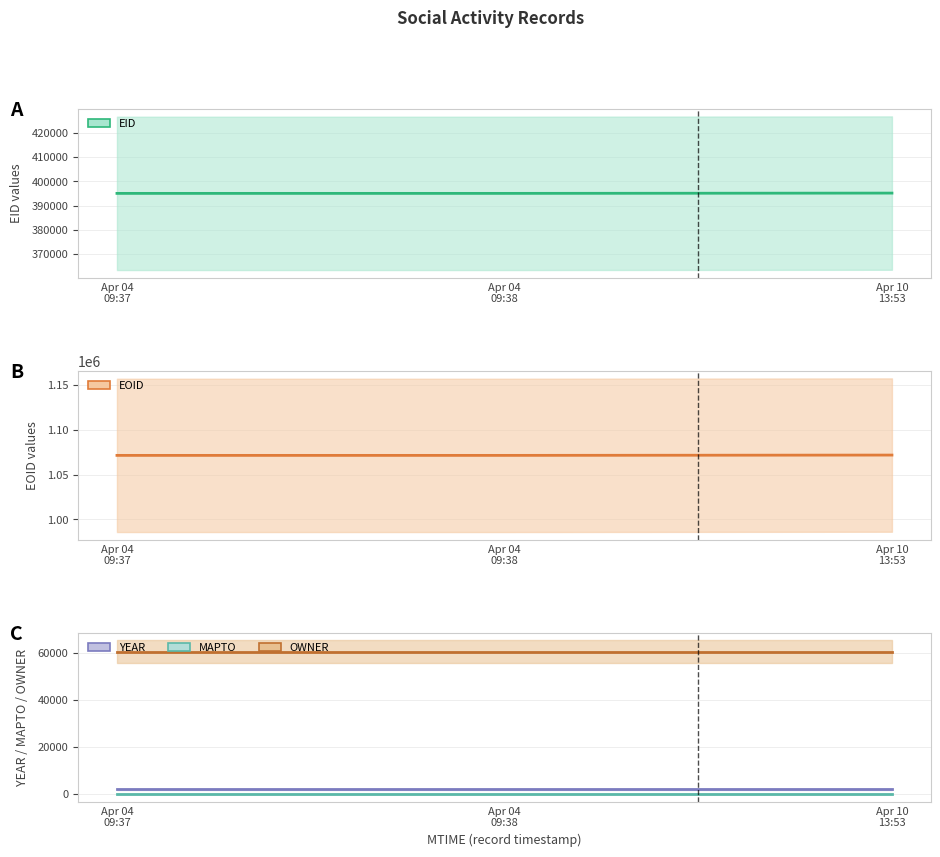

What is the approximate value of EOID at Apr 10
13:53, to the nearest 50?

1071700